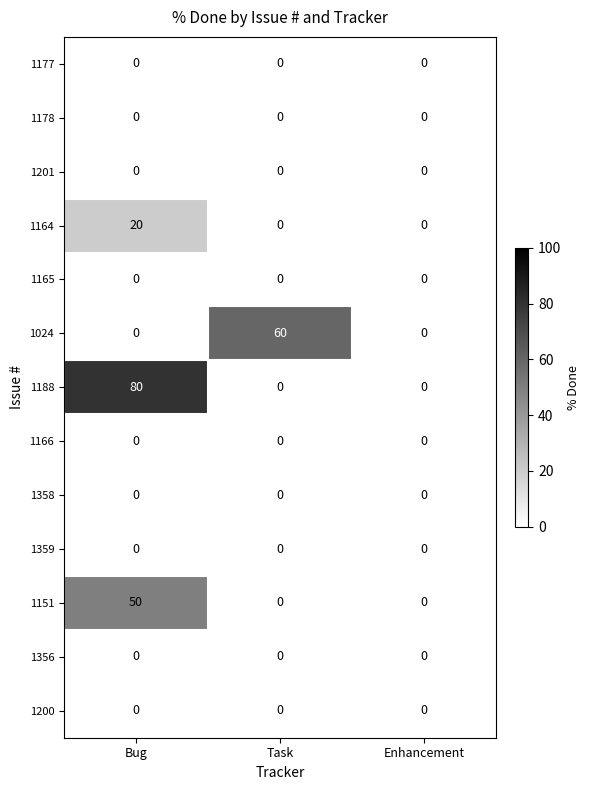

Count the 1164 values in the range 0 to 20.

3